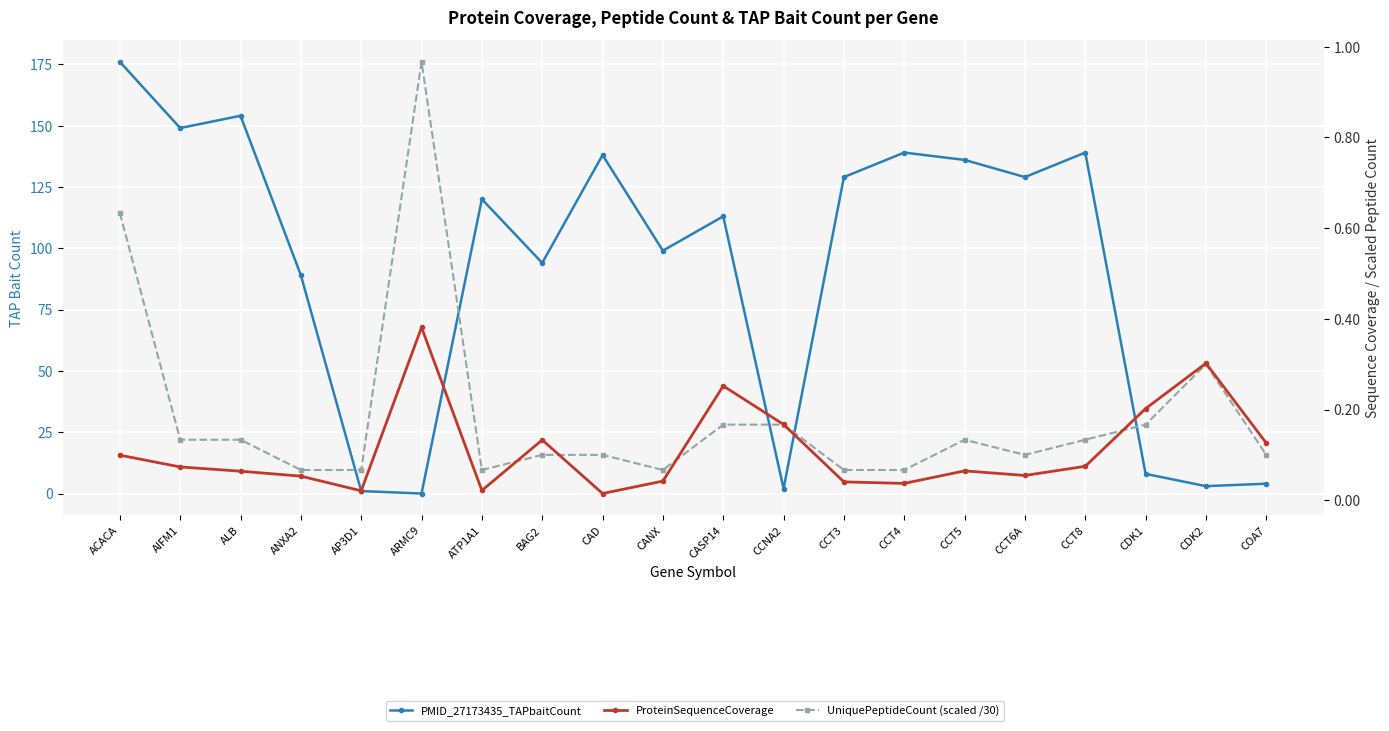

What is the total value across all series at CANX?

99.1